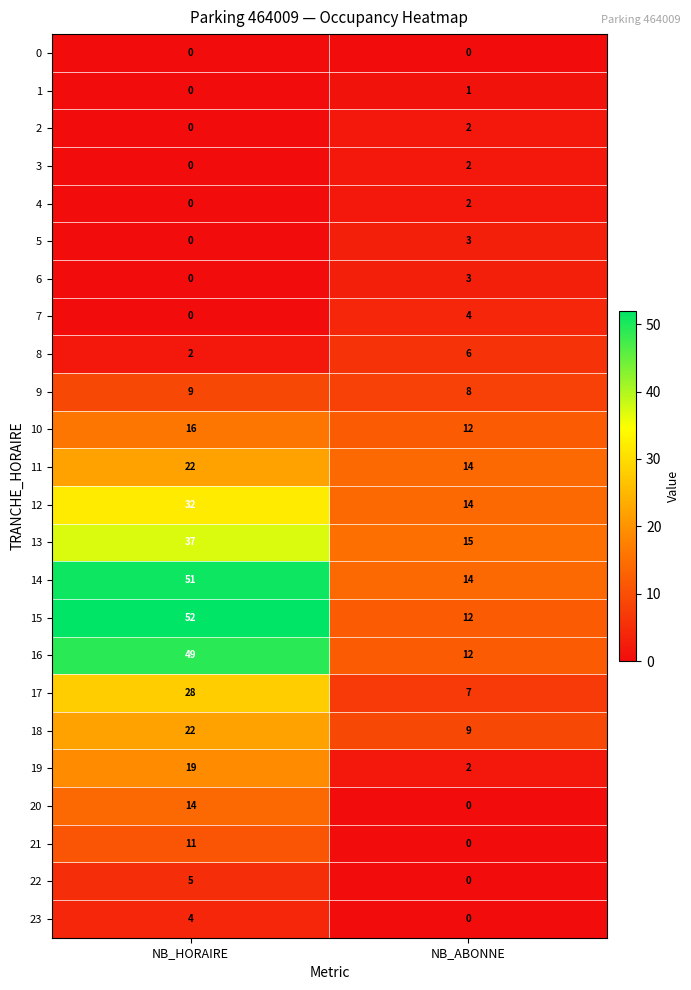

At which label does 23 reach its minimum?

NB_ABONNE